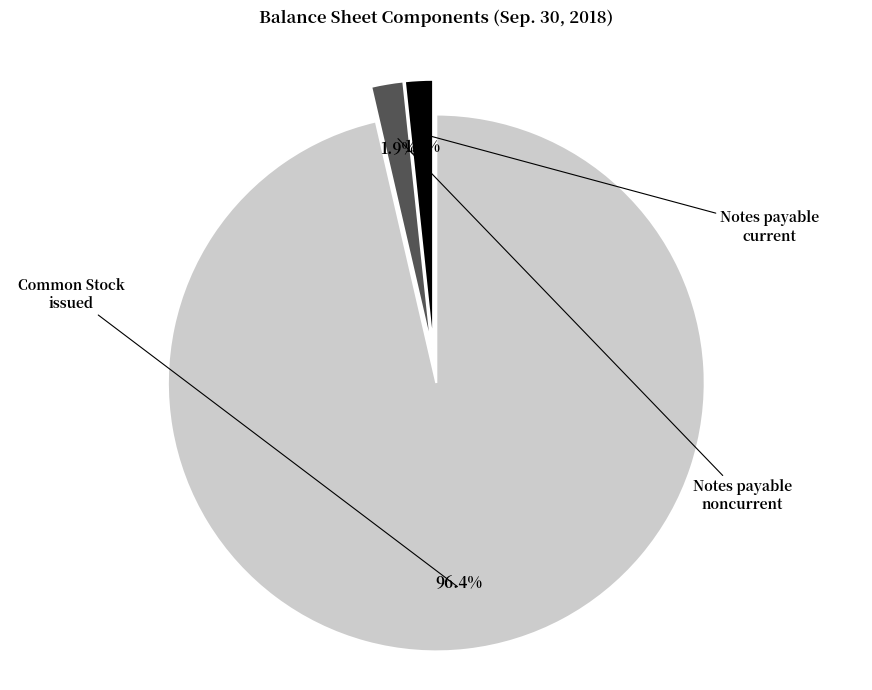

Is there any slice that represents more than half of the pie?

Yes